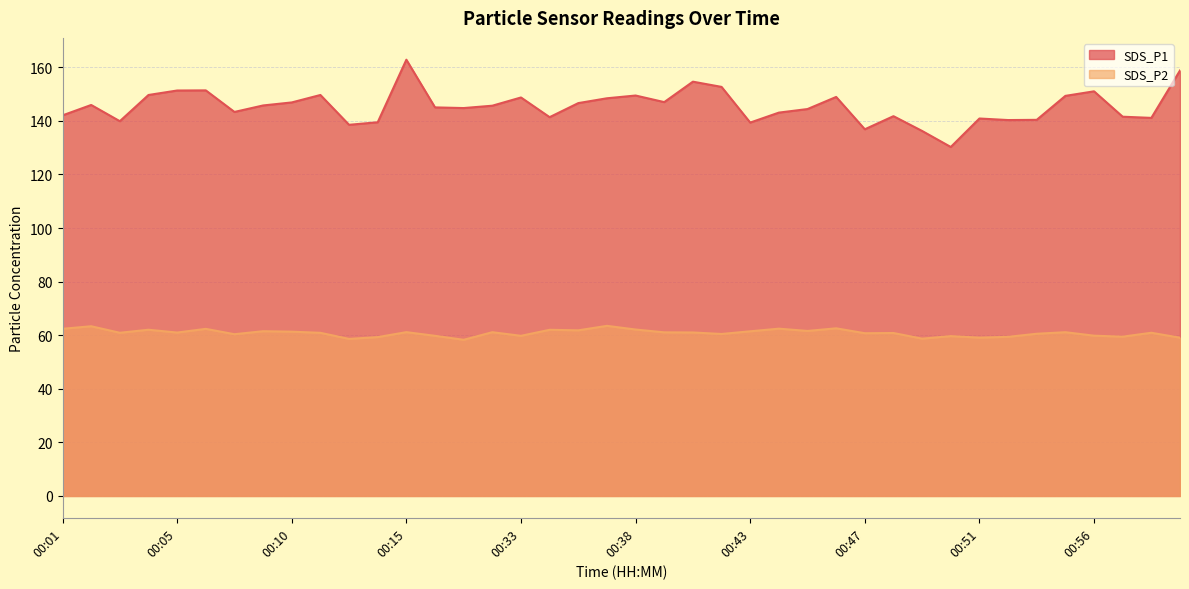

How many lines are shown in the chart?

2